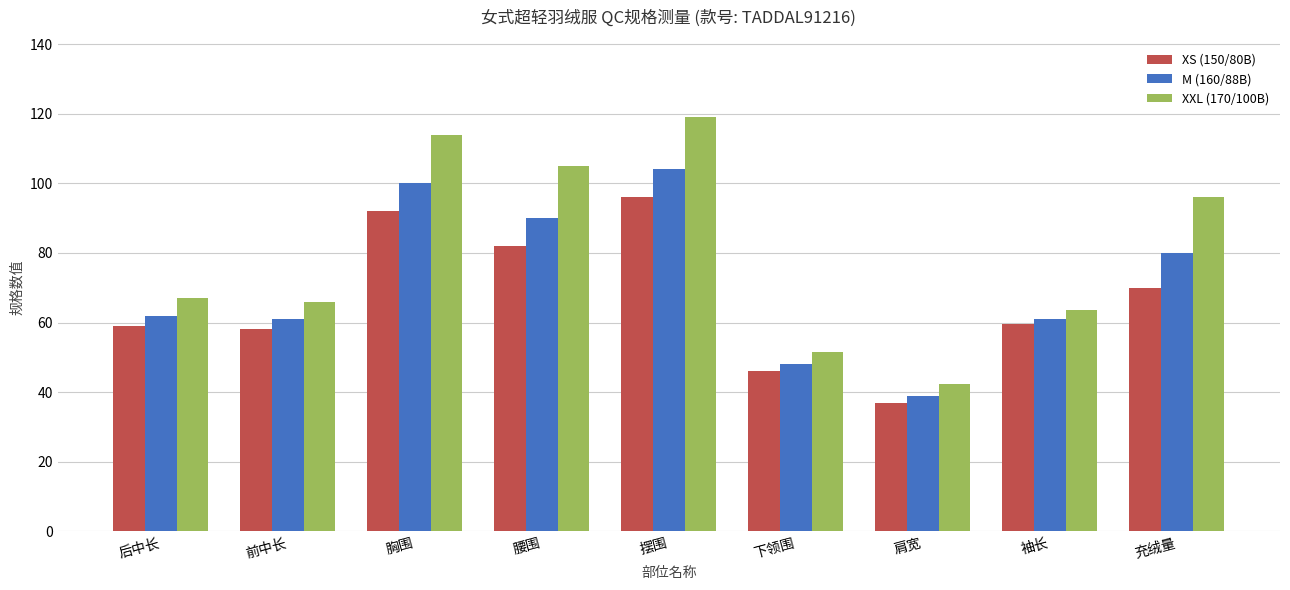

What are all the series names shown in the legend?

XS (150/80B), M (160/88B), XXL (170/100B)